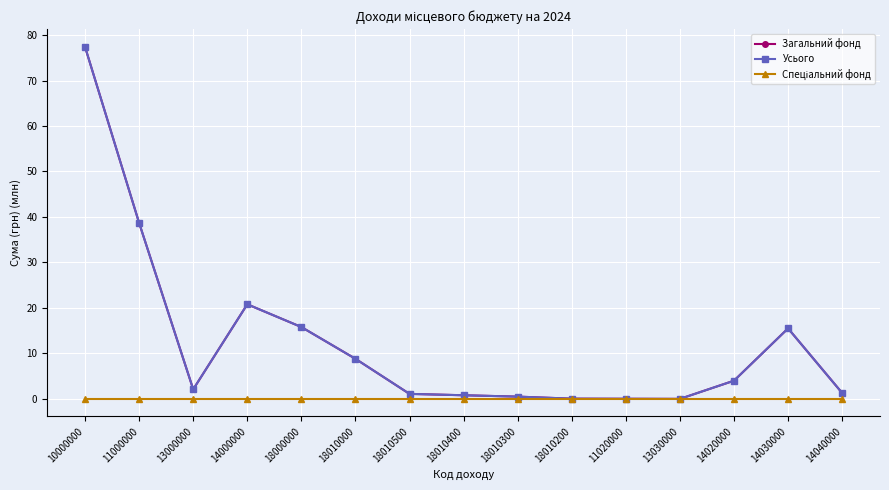

Which series changed the most between 13000000 and 18010400?

Загальний фонд